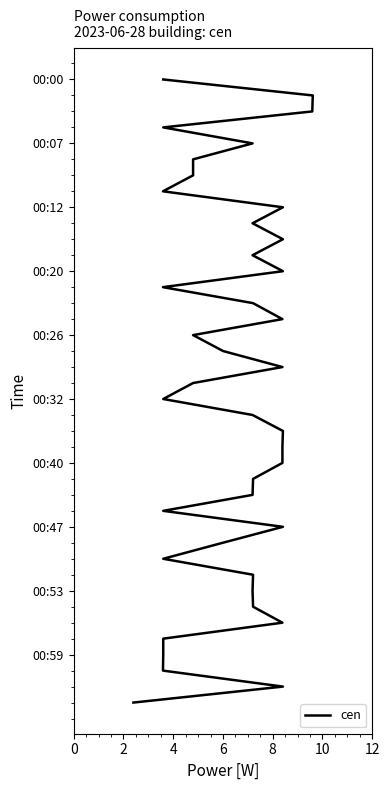

The value at 21 is 33. True or false?

False